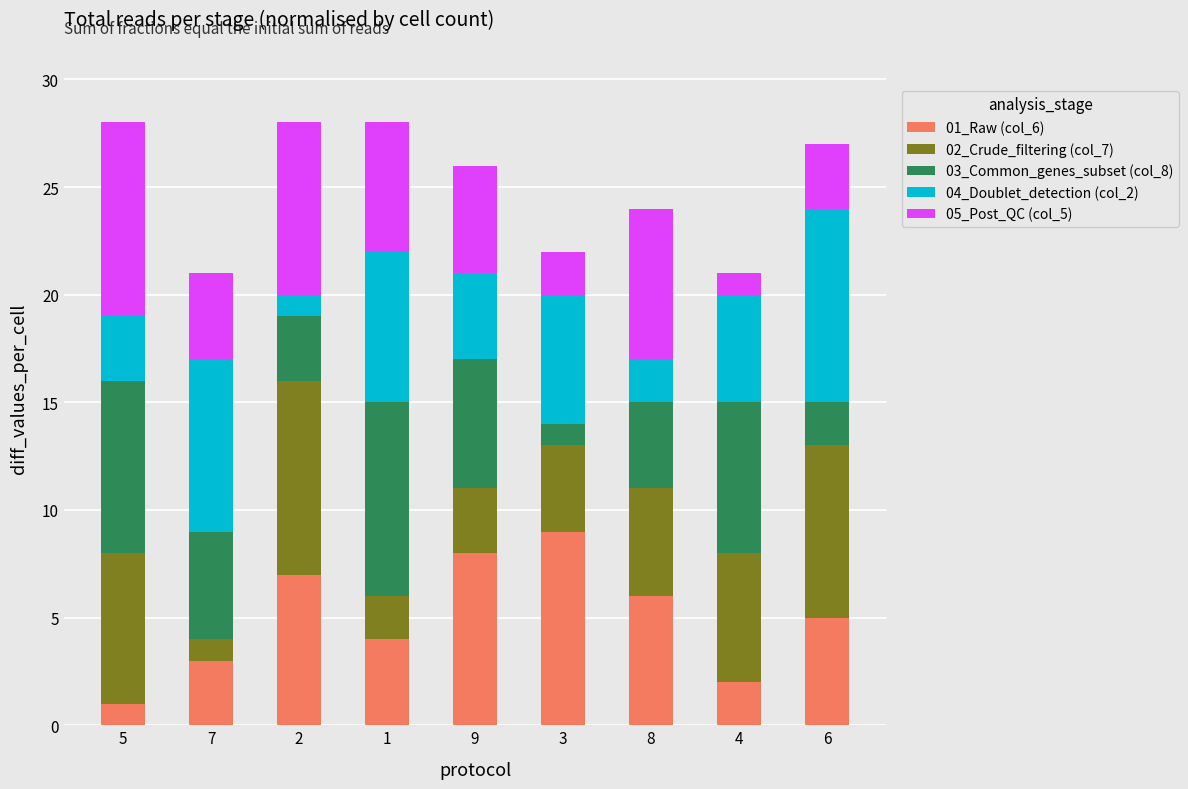

The 01_Raw (col_6) series shows 12 at 9. True or false?

False